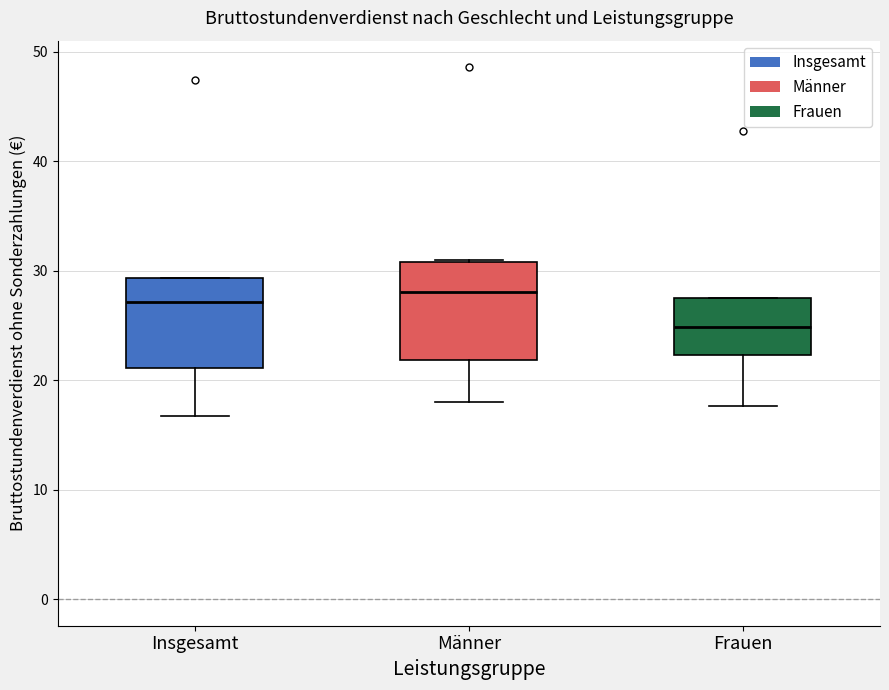

Reading left to right, read every box against the y-axis: the position of its median line, the range the box covers, and the ends of its whiskers. The values are not printed on the chart, so give them approximately, as read against the axis.

Insgesamt: median 27, box 21 to 29, whiskers 17 to 29
Männer: median 28, box 22 to 31, whiskers 18 to 31
Frauen: median 25, box 22 to 27, whiskers 18 to 27